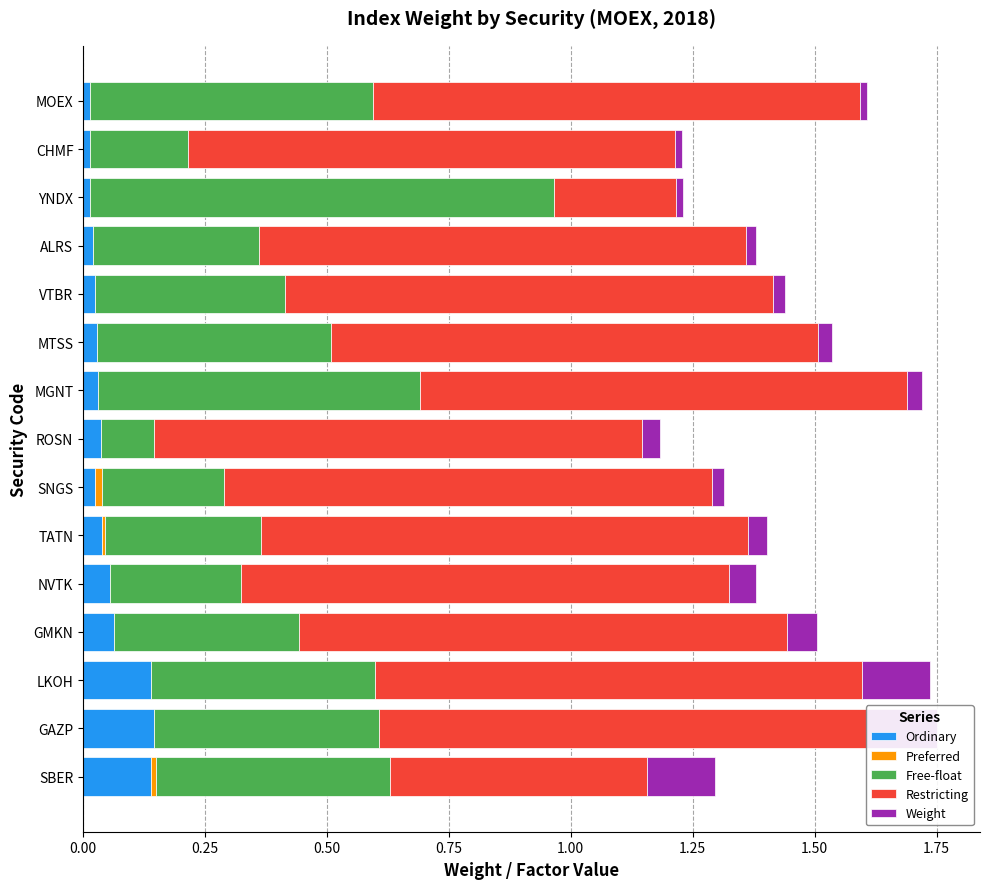

Reading left to right, extract all data points from this chart.

Ordinary: 0.1	0.1	0.1	0.1	0.1	0.0	0.0	0.0	0.0	0.0	0.0	0.0	0.0	0.0	0.0
Preferred: 0.0	0.0	0.0	0.0	0.0	0.0	0.0	0.0	0.0	0.0	0.0	0.0	0.0	0.0	0.0
Free-float: 0.5	0.5	0.5	0.4	0.3	0.3	0.2	0.1	0.7	0.5	0.4	0.3	1.0	0.2	0.6
Restricting: 0.5	1.0	1.0	1.0	1.0	1.0	1.0	1.0	1.0	1.0	1.0	1.0	0.2	1.0	1.0
Weight: 0.1	0.1	0.1	0.1	0.1	0.0	0.0	0.0	0.0	0.0	0.0	0.0	0.0	0.0	0.0